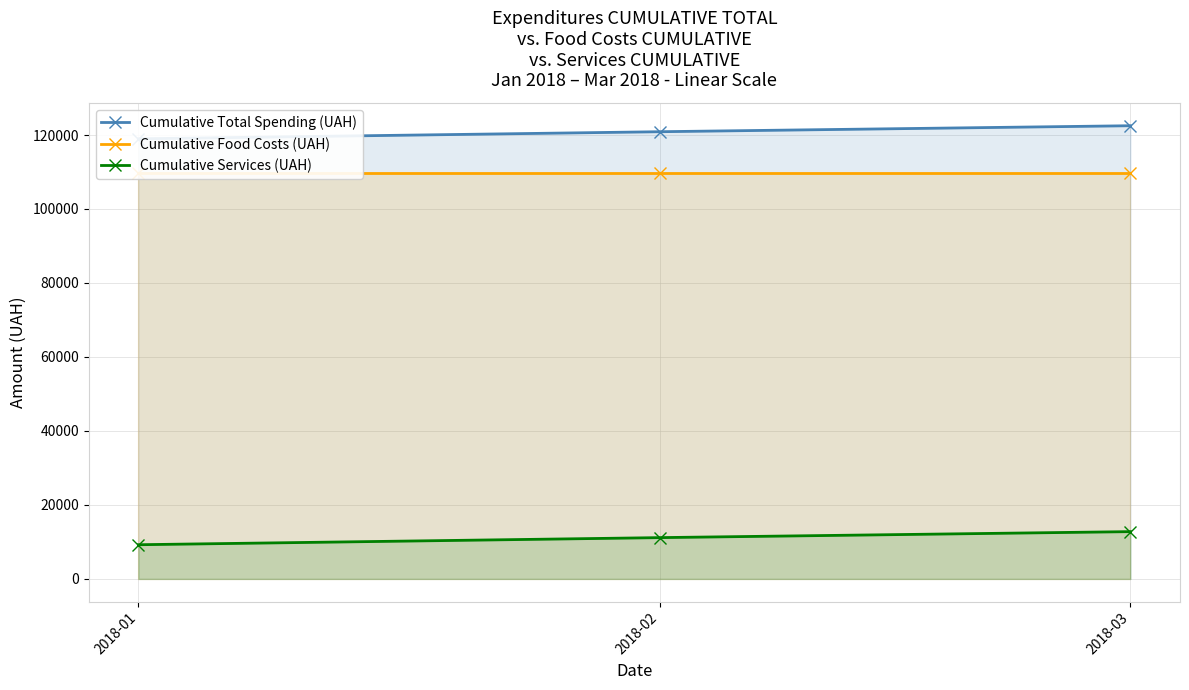

What is the minimum value shown in the chart?

9244.0